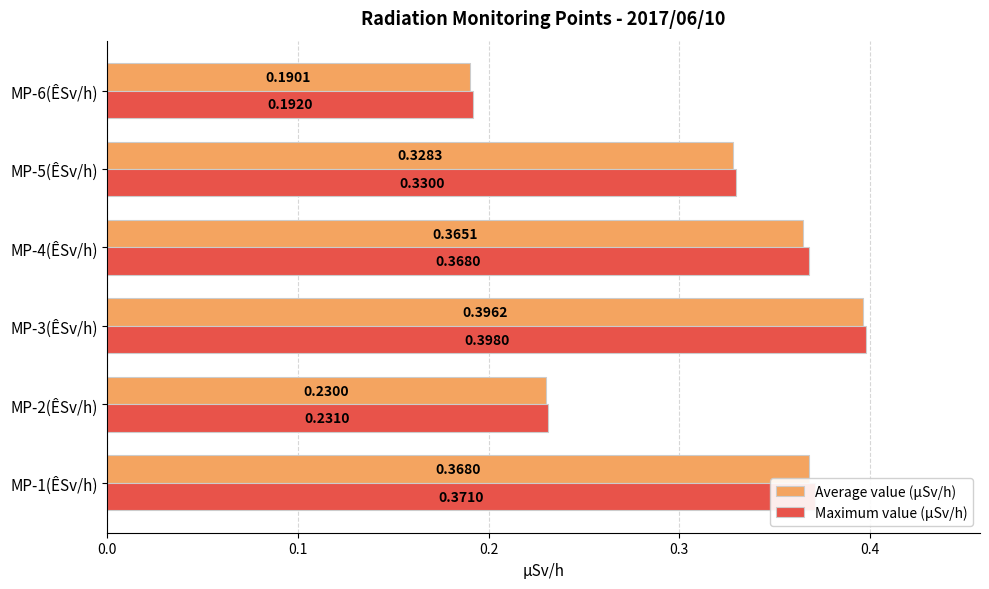

List the series in order of their overall mean, highest first.

Maximum value (µSv/h), Average value (µSv/h)